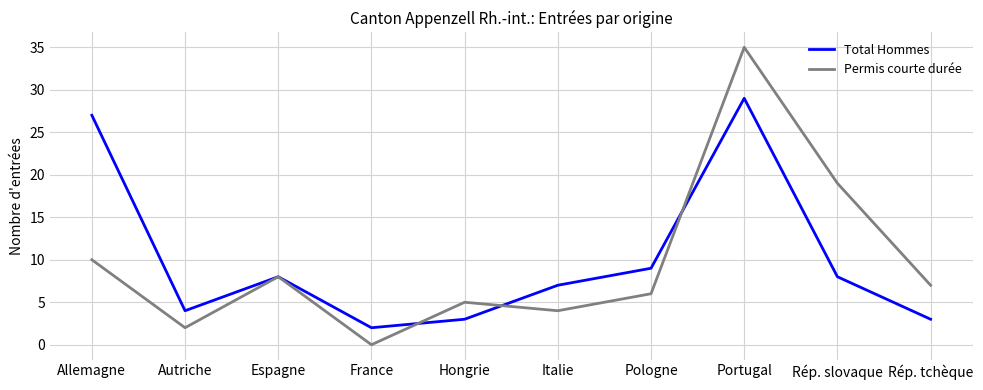

Is the value of Permis courte durée at Allemagne greater than the value of Total Hommes at Autriche?

Yes